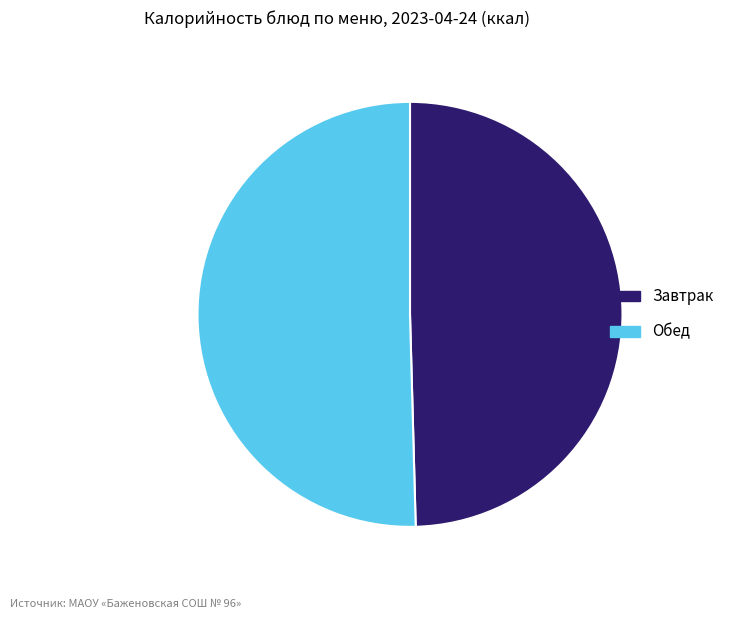

Does any single category account for the majority?

Yes